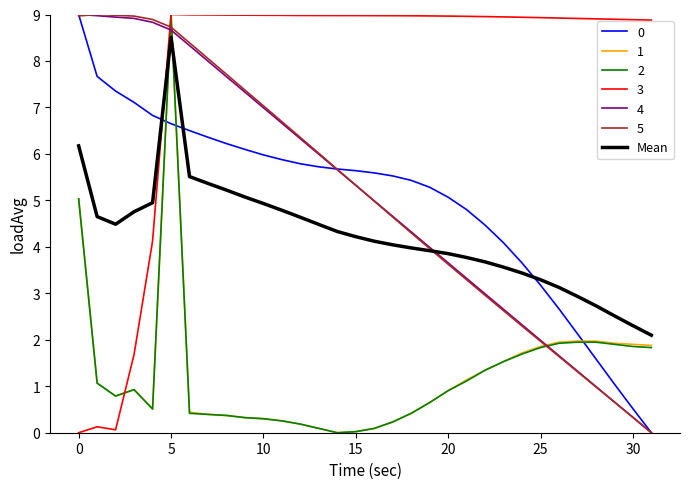

What is the maximum value for 4?

9.0